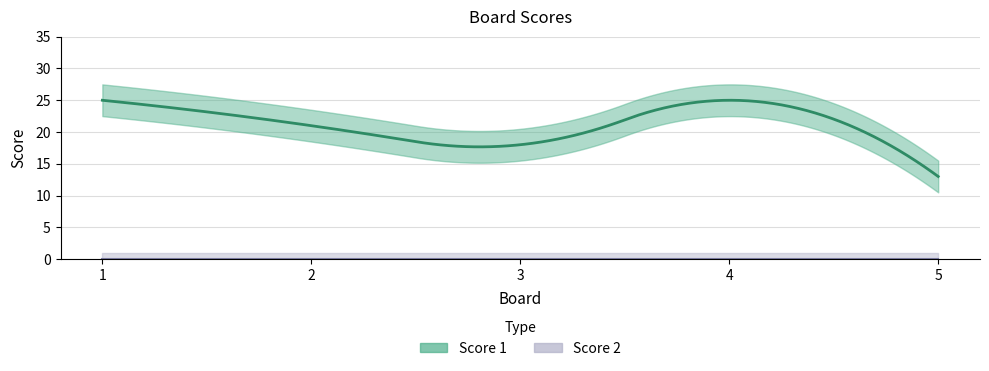

Which series has the largest total across all categories?

Score 1